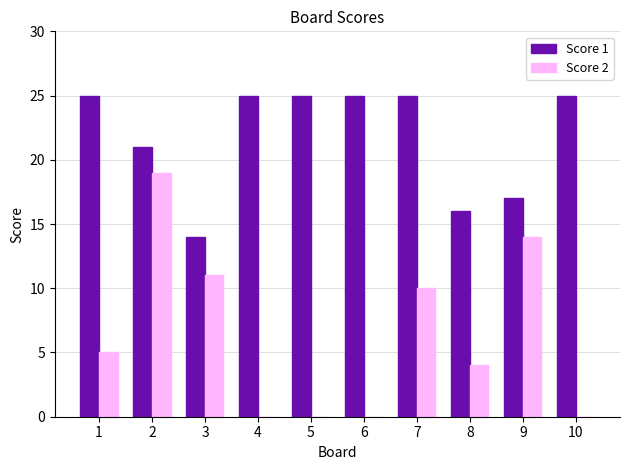

What is the maximum value shown in the chart?

25